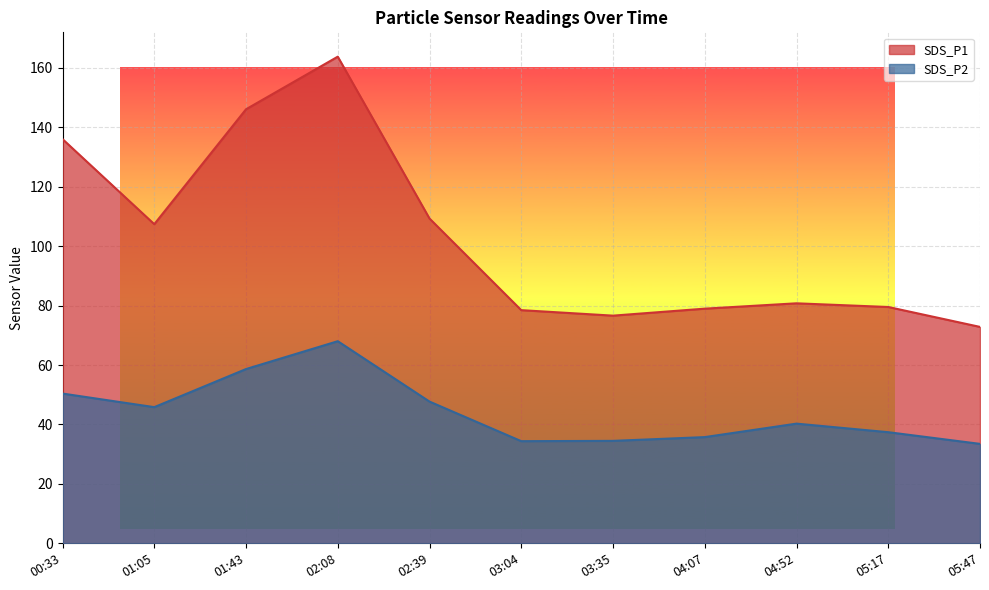

True or false: SDS_P1 has more than 2 points higher than both neighbors.

False